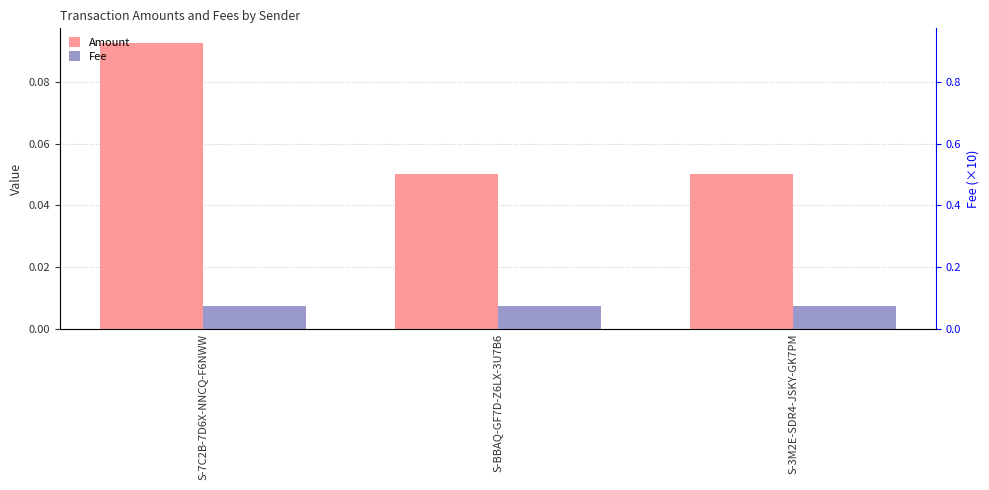

Reading left to right, list all the values displayed in this chart.

Amount: 0.1	0.1	0.1
Fee: 0.0	0.0	0.0